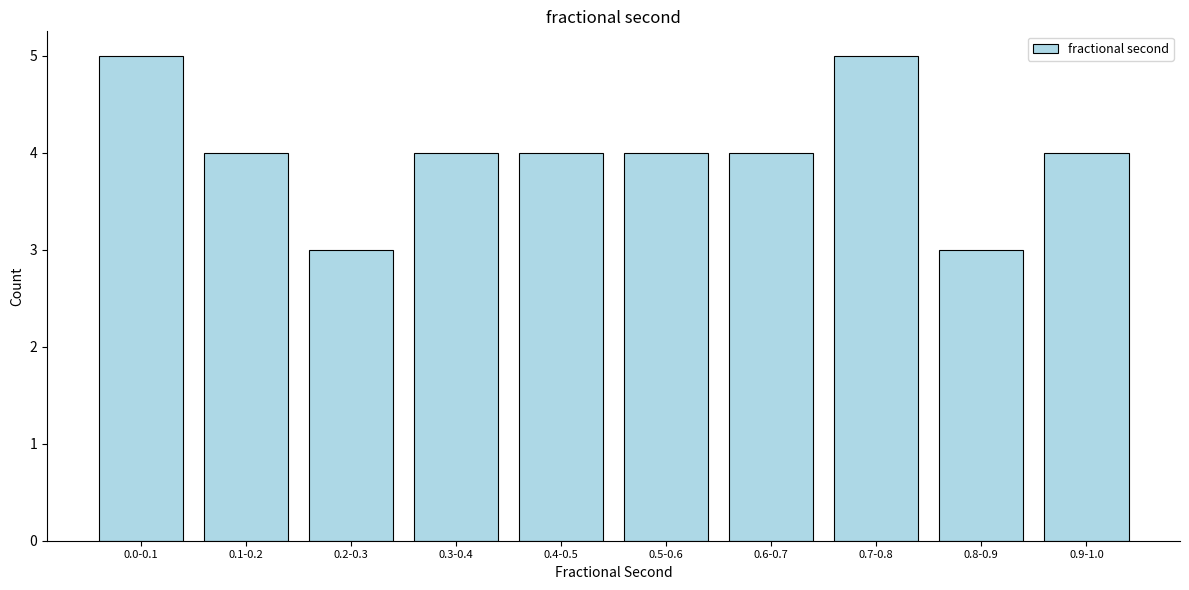

Reading left to right, extract all data points from this chart.

5	4	3	4	4	4	4	5	3	4